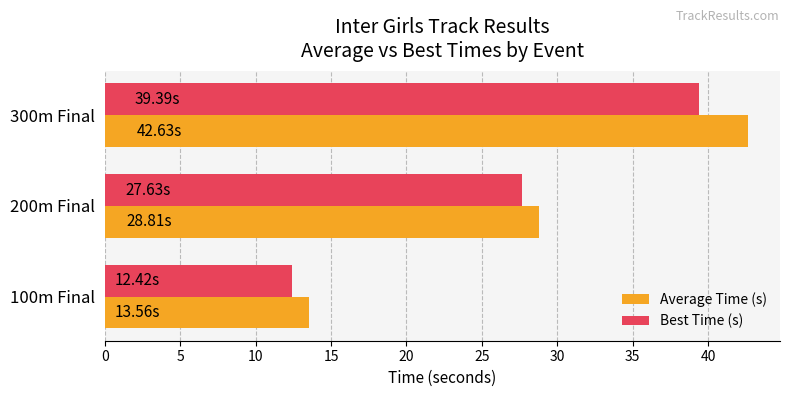

What is the difference between the maximum and minimum values in the Average Time (s) series?

29.1